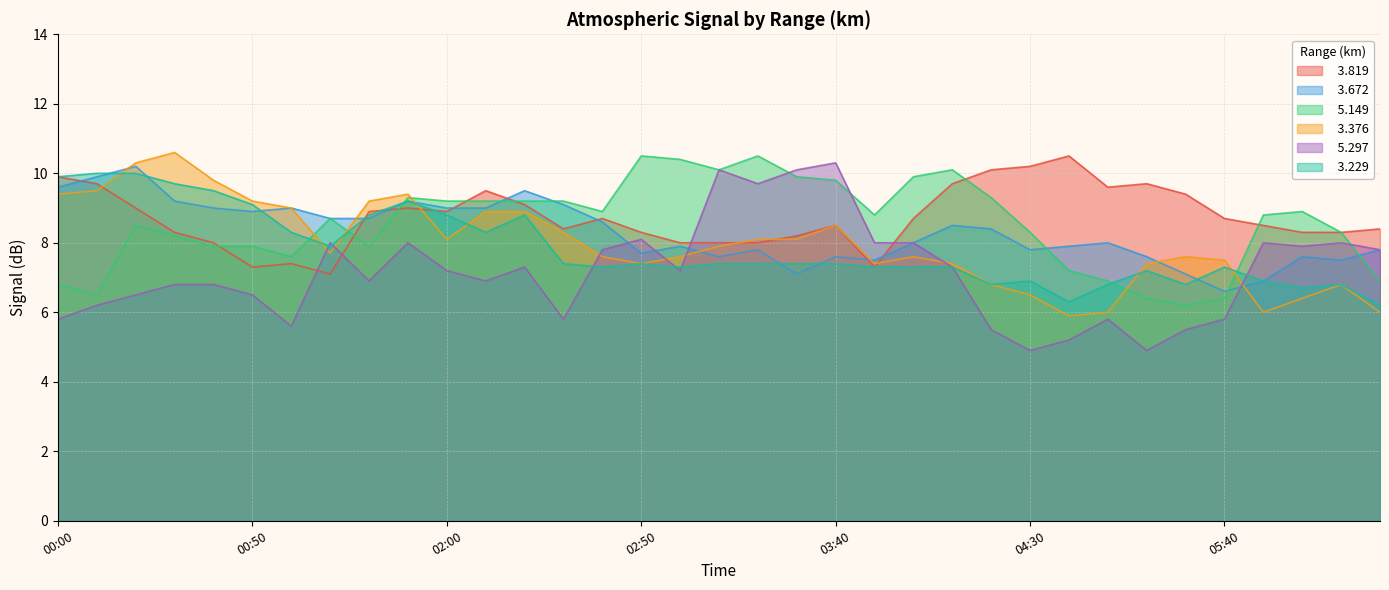

The   5.149 series shows 9.2 at 02:00. True or false?

True